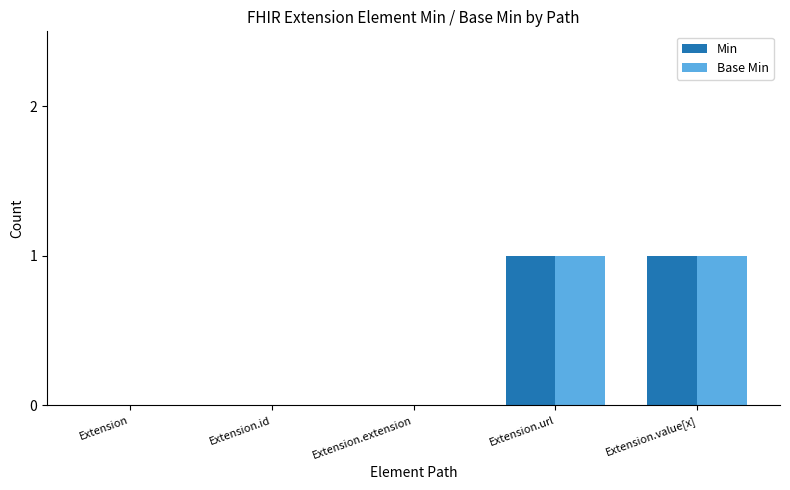

Is the value of Min at Extension.id greater than the value of Base Min at Extension.value[x]?

No